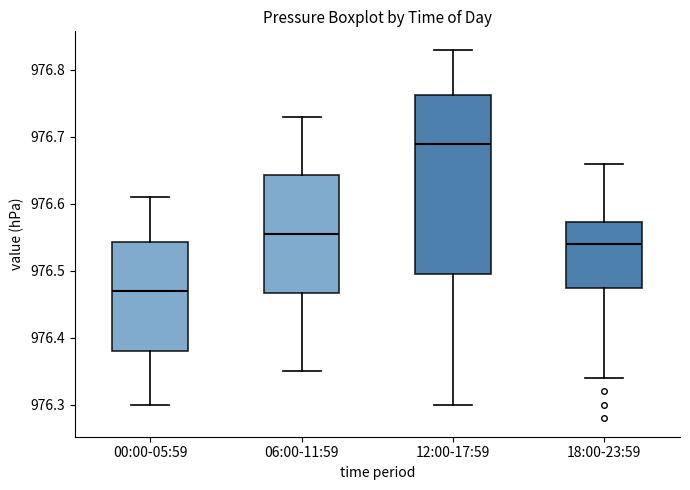

Where is the upper edge of the box for 00:00-05:59 on the y-axis? The values are not printed on the chart, so give them approximately, as read against the axis.

976.54